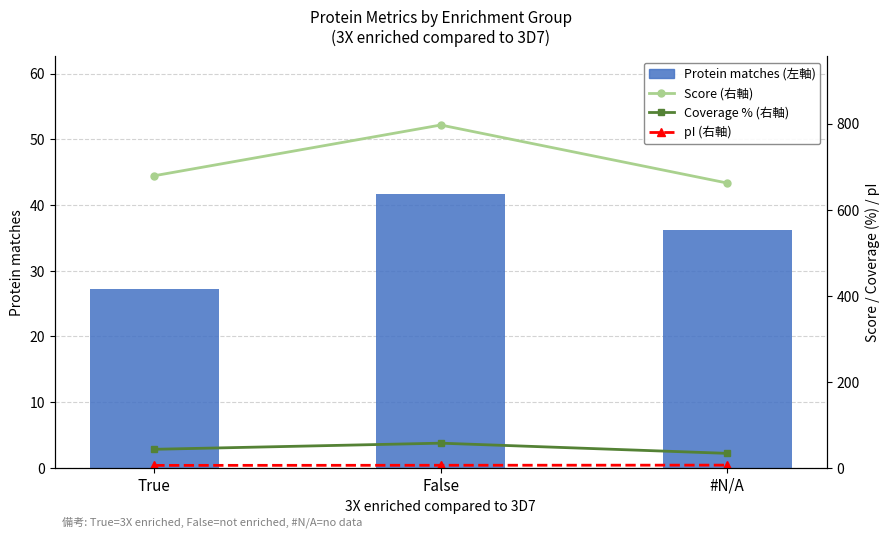

At which label does Protein matches (左軸) reach its peak?

False